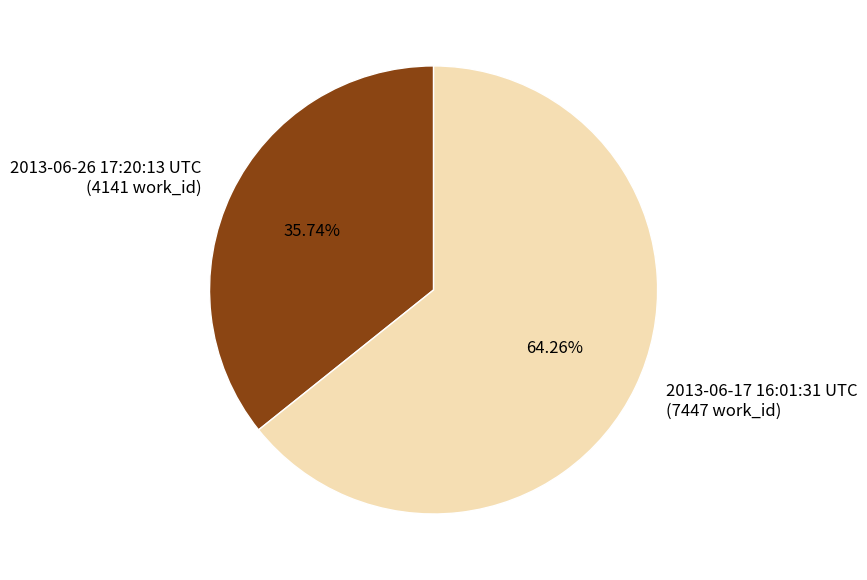

What is the ratio of the value at 2013-06-17 16:01:31 UTC to the value at 2013-06-26 17:20:13 UTC?

1.8